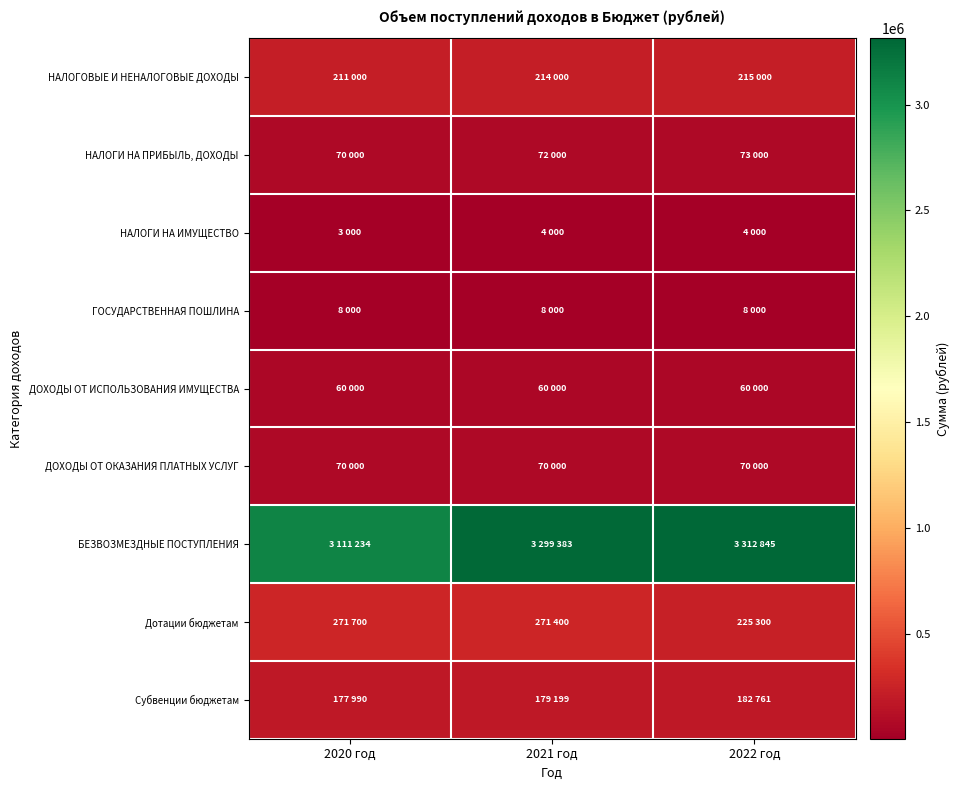

Reading left to right, list all the values displayed in this chart.

НАЛОГОВЫЕ И НЕНАЛОГОВЫЕ ДОХОДЫ: 2020 год=211000	2021 год=214000	2022 год=215000
НАЛОГИ НА ПРИБЫЛЬ, ДОХОДЫ: 2020 год=70000	2021 год=72000	2022 год=73000
НАЛОГИ НА ИМУЩЕСТВО: 2020 год=3000	2021 год=4000	2022 год=4000
ГОСУДАРСТВЕННАЯ ПОШЛИНА: 2020 год=8000	2021 год=8000	2022 год=8000
ДОХОДЫ ОТ ИСПОЛЬЗОВАНИЯ ИМУЩЕСТВА: 2020 год=60000	2021 год=60000	2022 год=60000
ДОХОДЫ ОТ ОКАЗАНИЯ ПЛАТНЫХ УСЛУГ: 2020 год=70000	2021 год=70000	2022 год=70000
БЕЗВОЗМЕЗДНЫЕ ПОСТУПЛЕНИЯ: 2020 год=3111234	2021 год=3299383	2022 год=3312845
Дотации бюджетам: 2020 год=271700	2021 год=271400	2022 год=225300
Субвенции бюджетам: 2020 год=177990	2021 год=179199	2022 год=182761